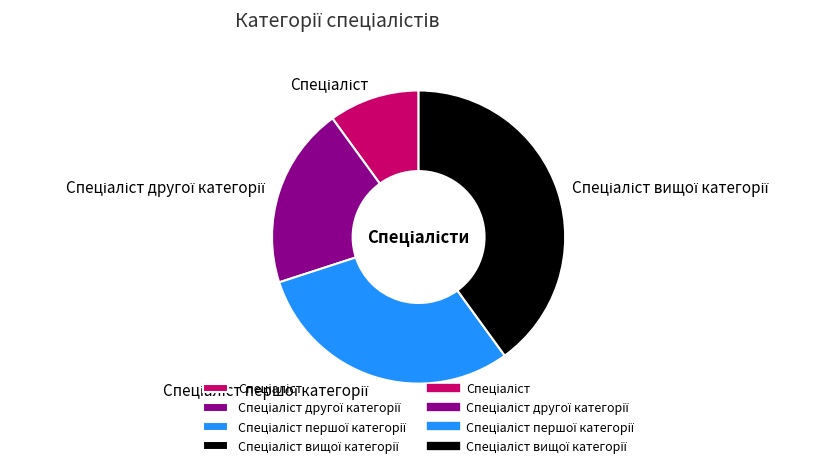

Is there any slice that represents more than half of the pie?

No